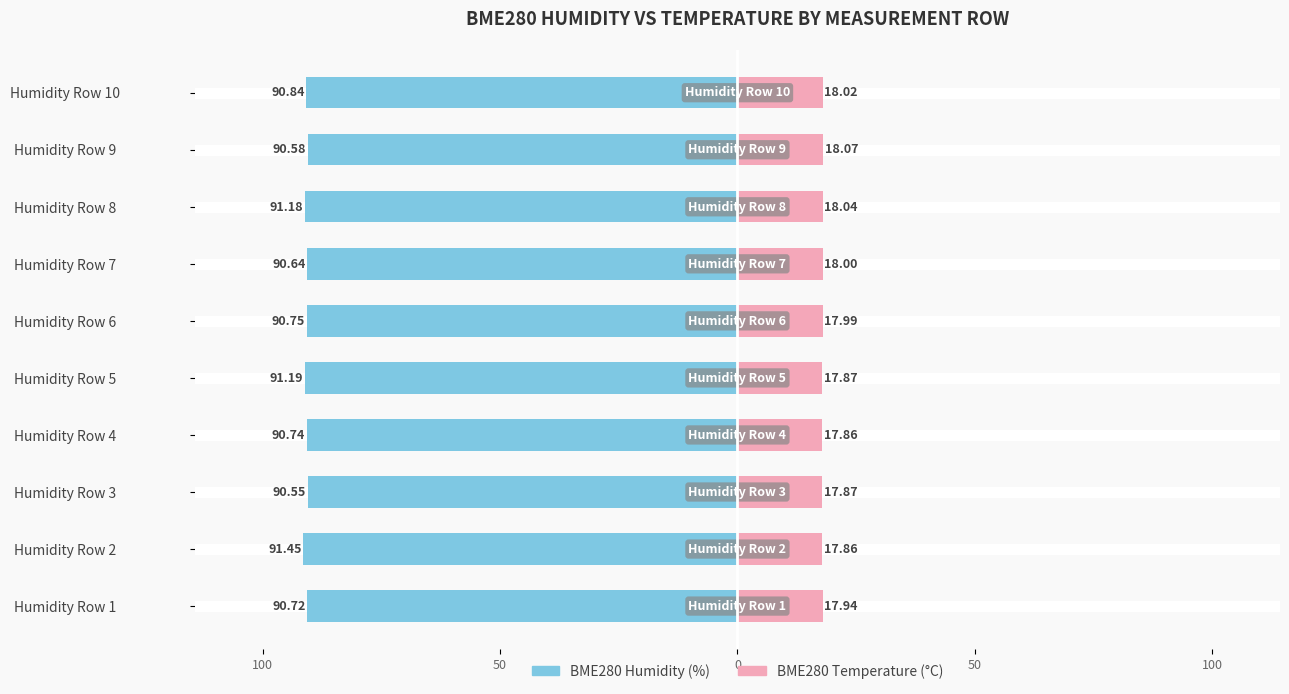

Count the number of categories in the chart.

10